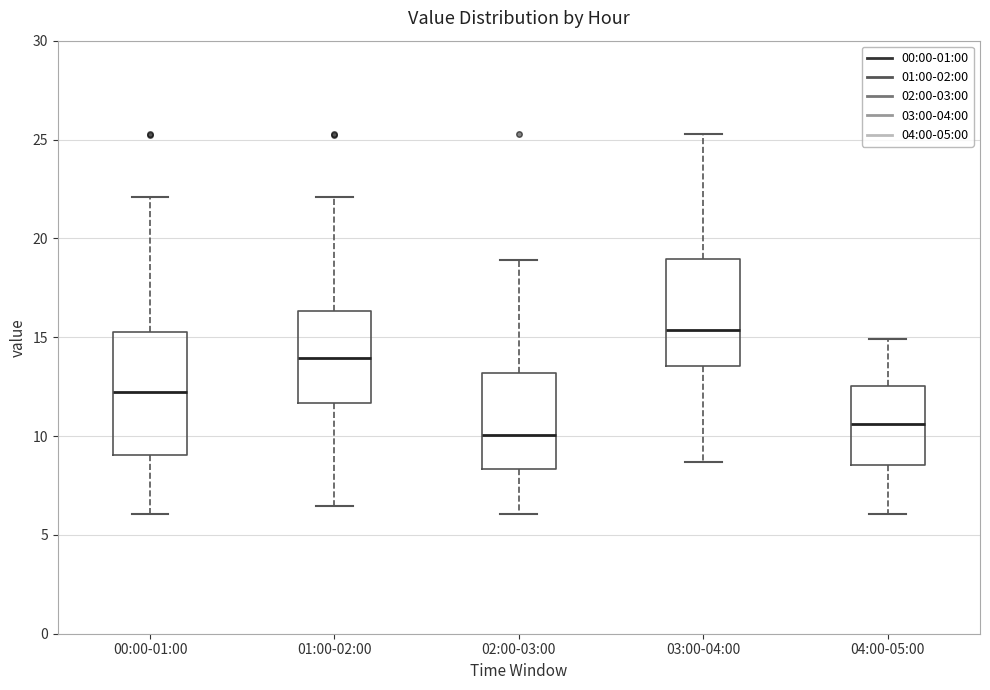

Where is the lower edge of the box for 01:00-02:00 on the y-axis? The values are not printed on the chart, so give them approximately, as read against the axis.

11.5